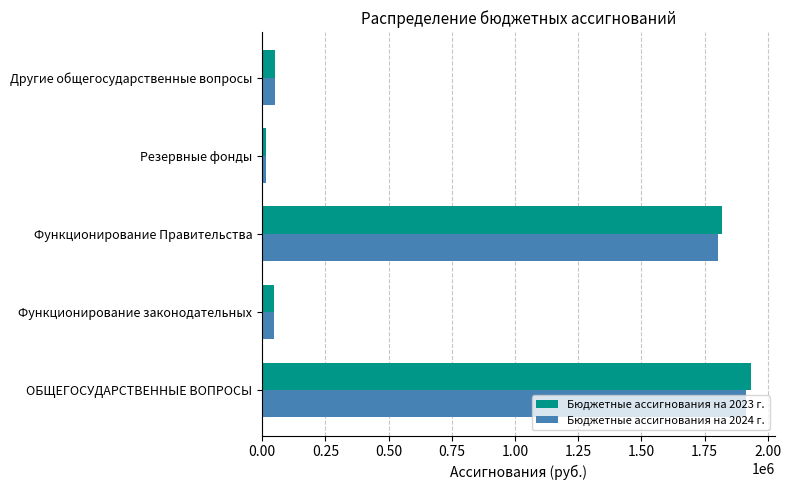

What are all the series names shown in the legend?

Бюджетные ассигнования на 2023 г., Бюджетные ассигнования на 2024 г.